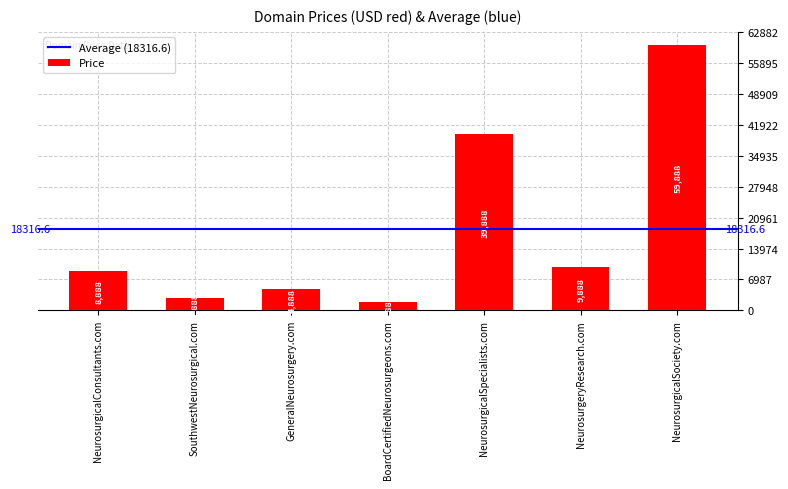

Does the chart contain any negative values?

No